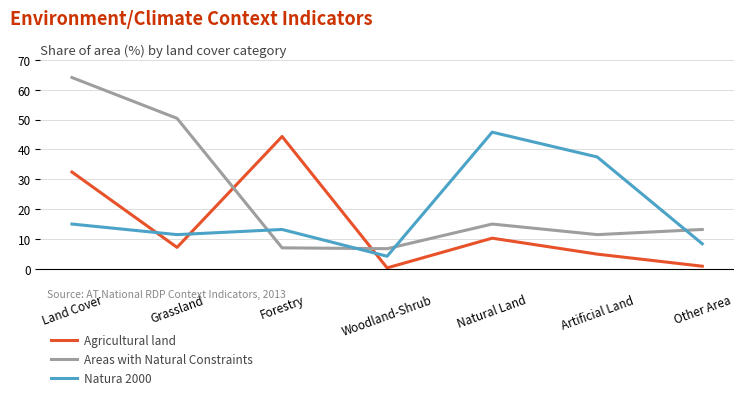

Where is Areas with Natural Constraints nearest to the value 35?

Grassland